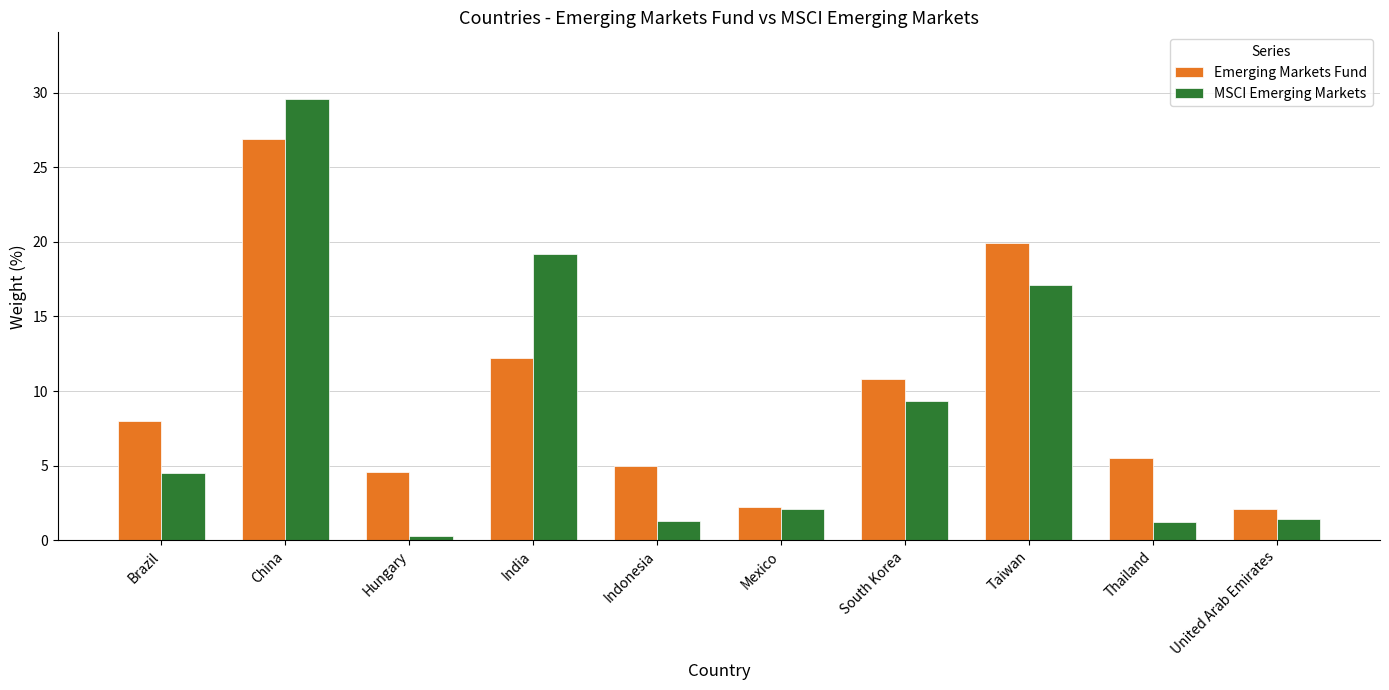

At which category is the sum across all series the highest?

China